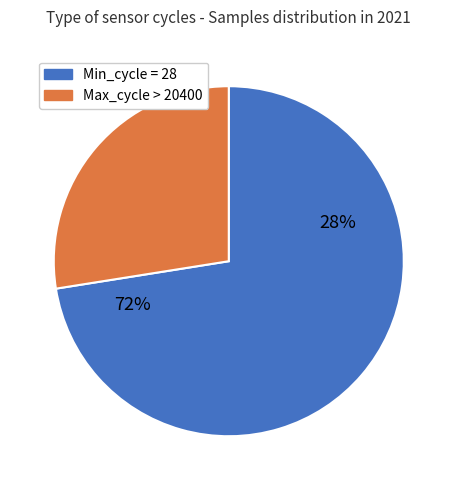

Does 32 account for over 50% of the chart?

No